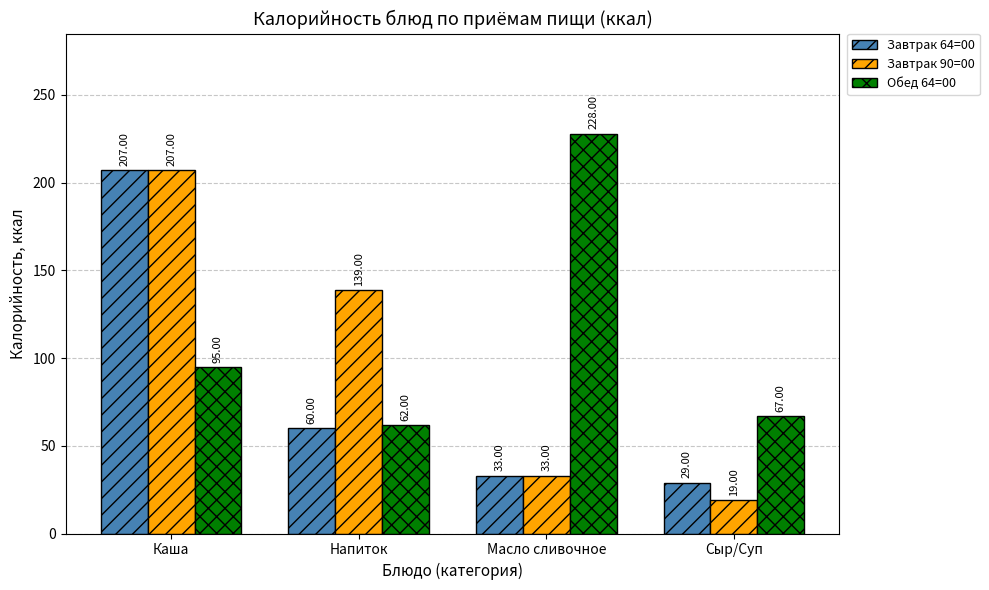

Reading left to right, list all the values displayed in this chart.

Завтрак 64=00: 207	60	33	29
Завтрак 90=00: 207	139	33	19
Обед 64=00: 95	62	228	67